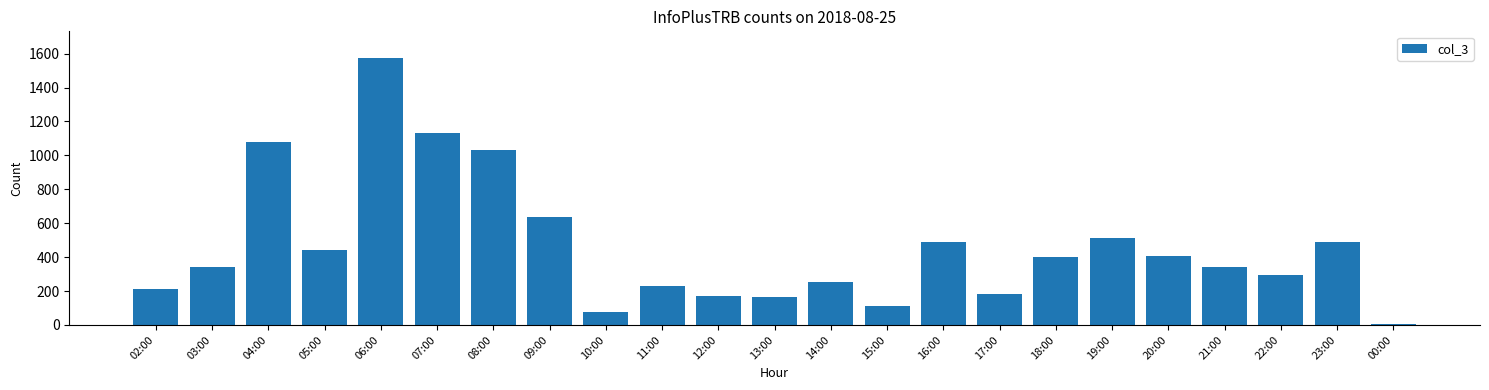

Approximately how many times larger is the value at 11:00 compared to 12:00?

1.3